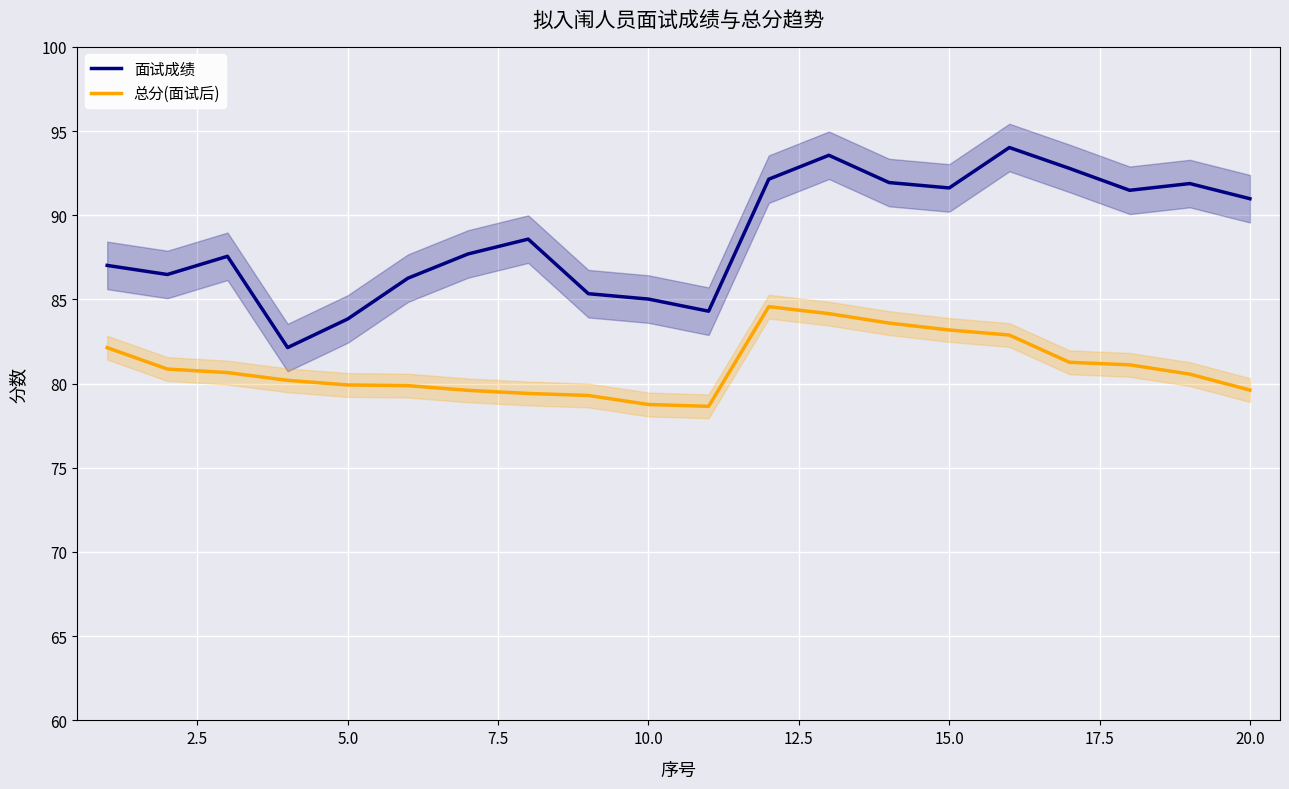

What is the highest value of the 总分(面试后) series?

84.6